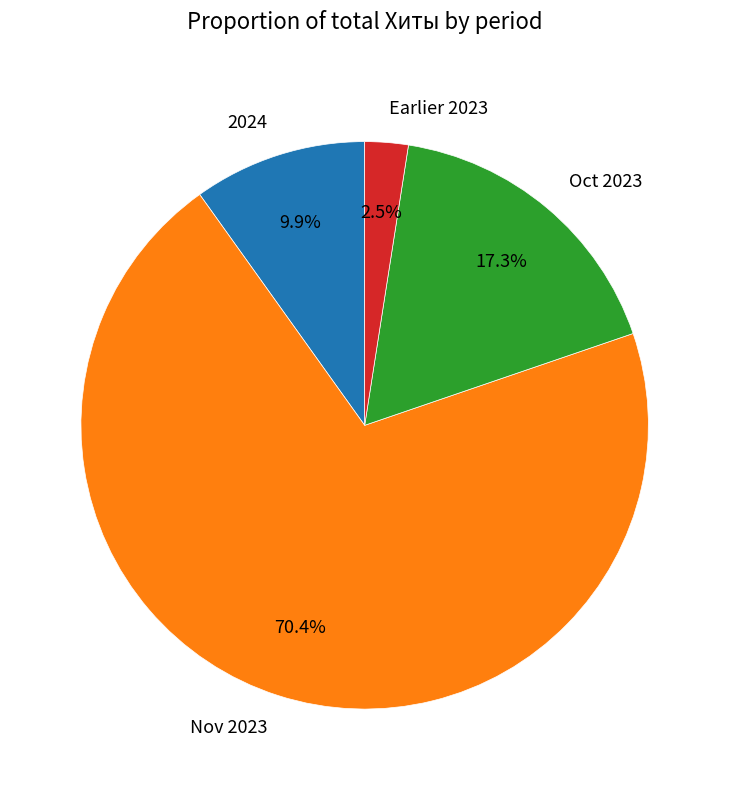

What is the majority slice?

Nov 2023